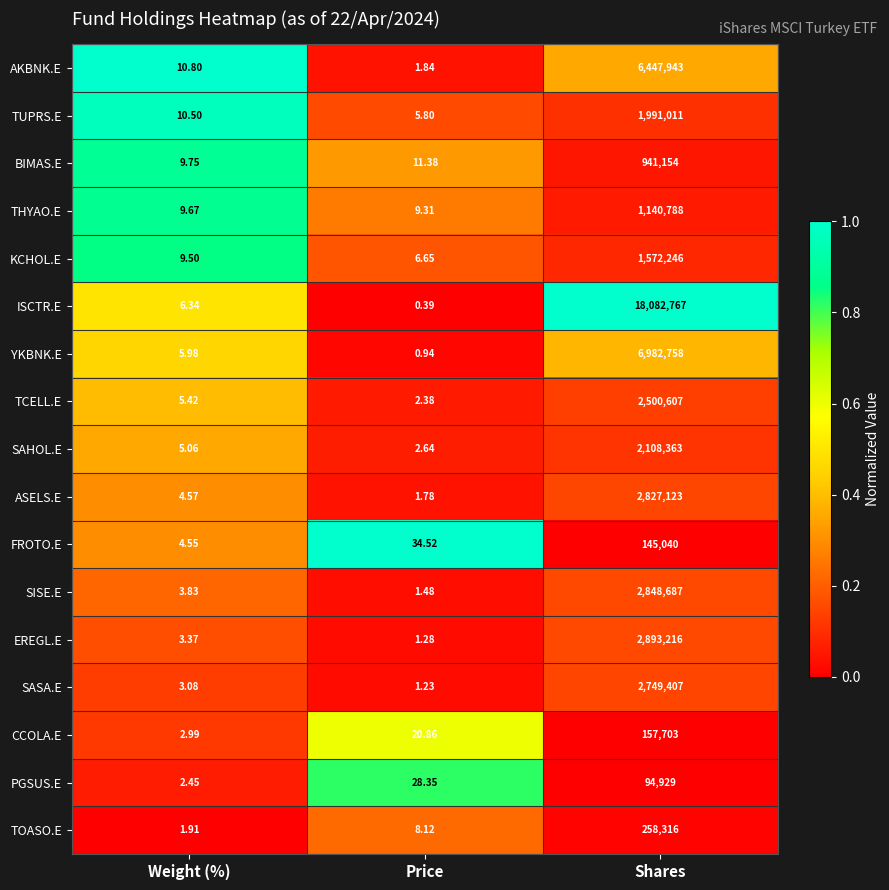

At which category is the sum across all series the highest?

Shares